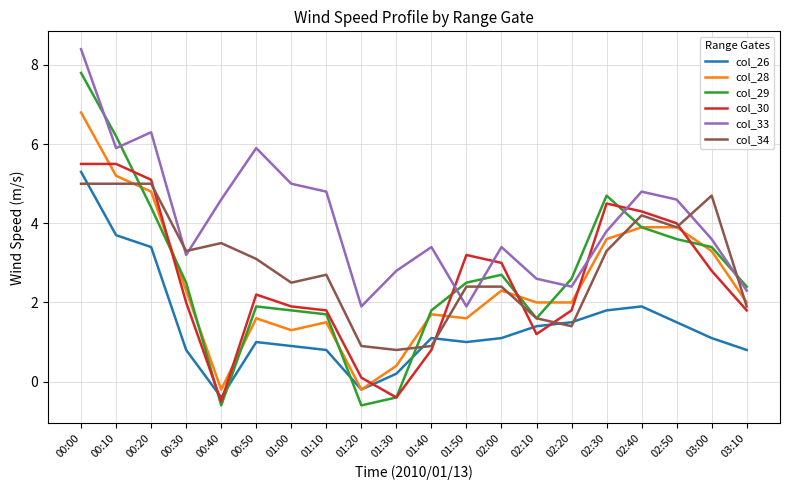

The value of col_29 at 02:30 is 1.6. True or false?

False